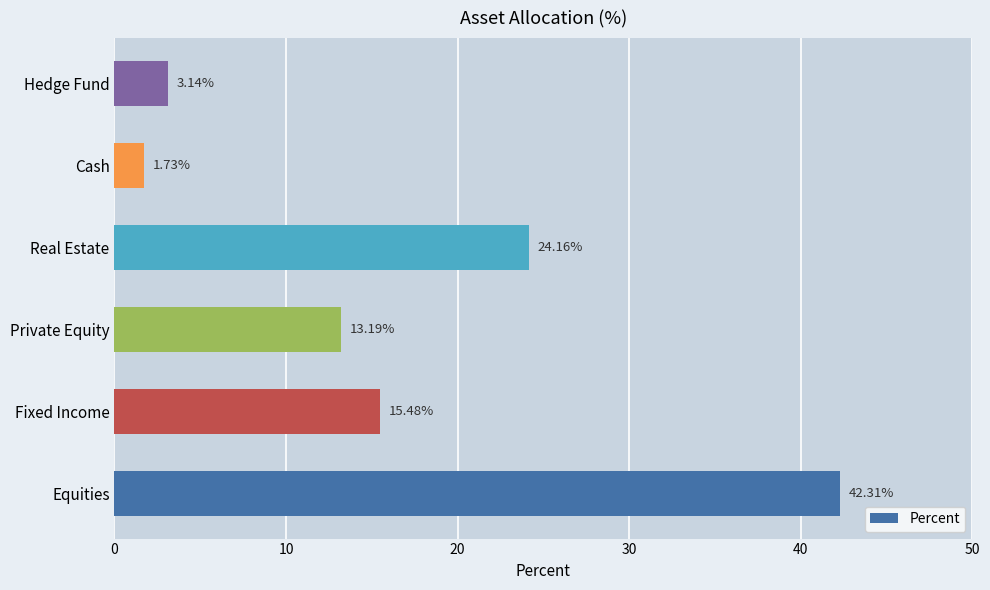

Where is the data nearest to the value 22?

Real Estate